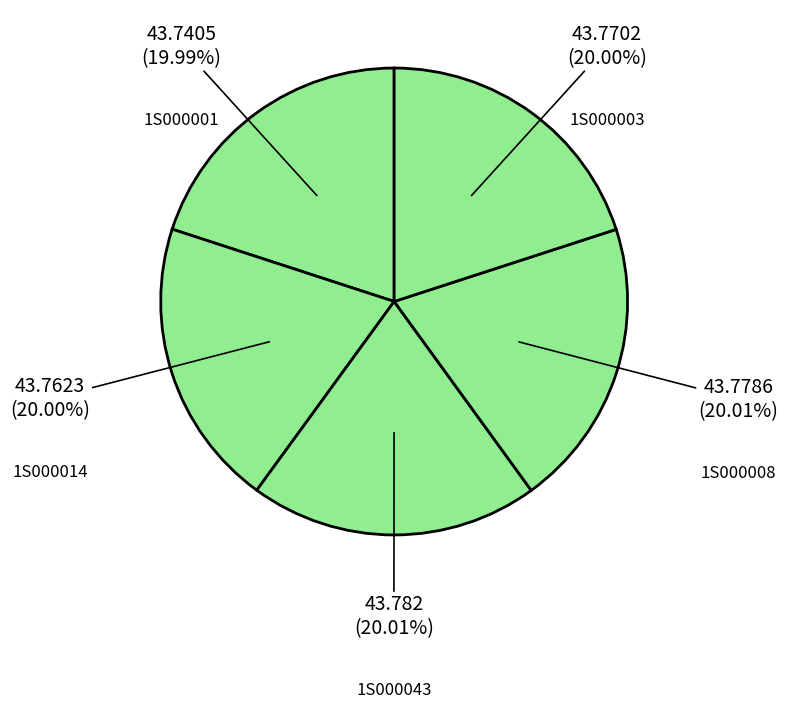

Count the number of slices in the pie.

5